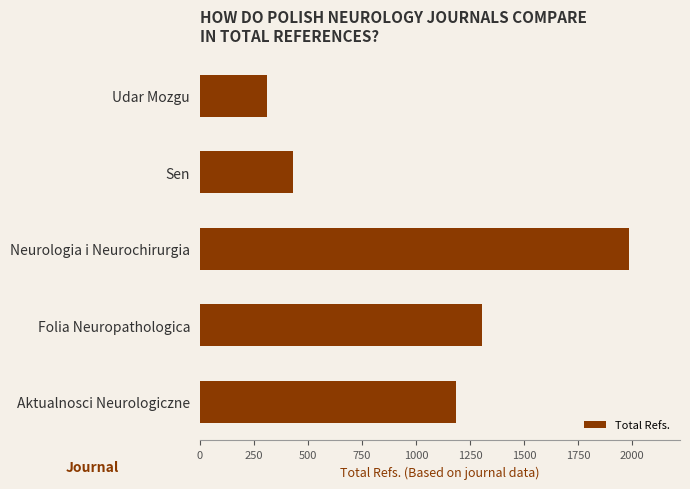

How many series are shown in this chart?

1